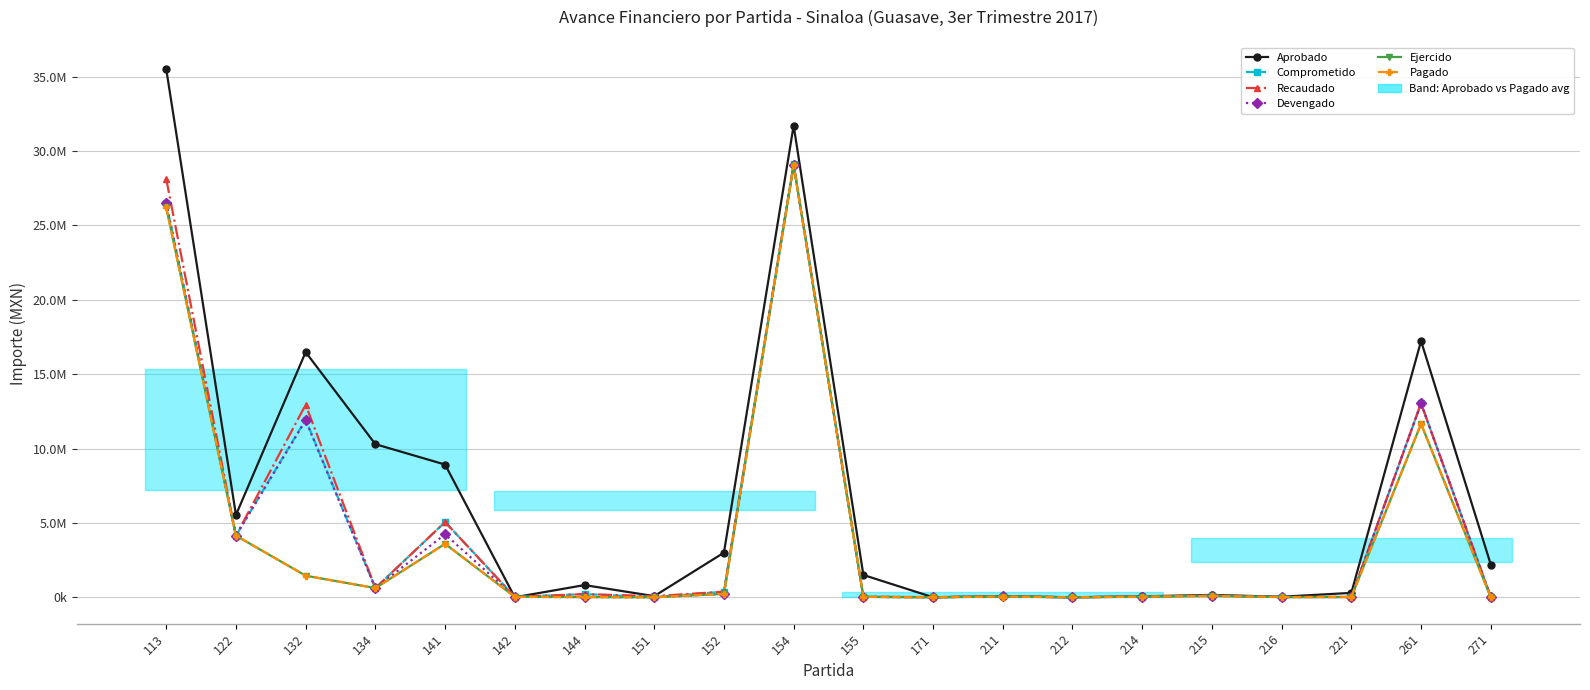

List the series in order of their peak value, lowest first.

Ejercido, Pagado, Devengado, Comprometido, Recaudado, Aprobado